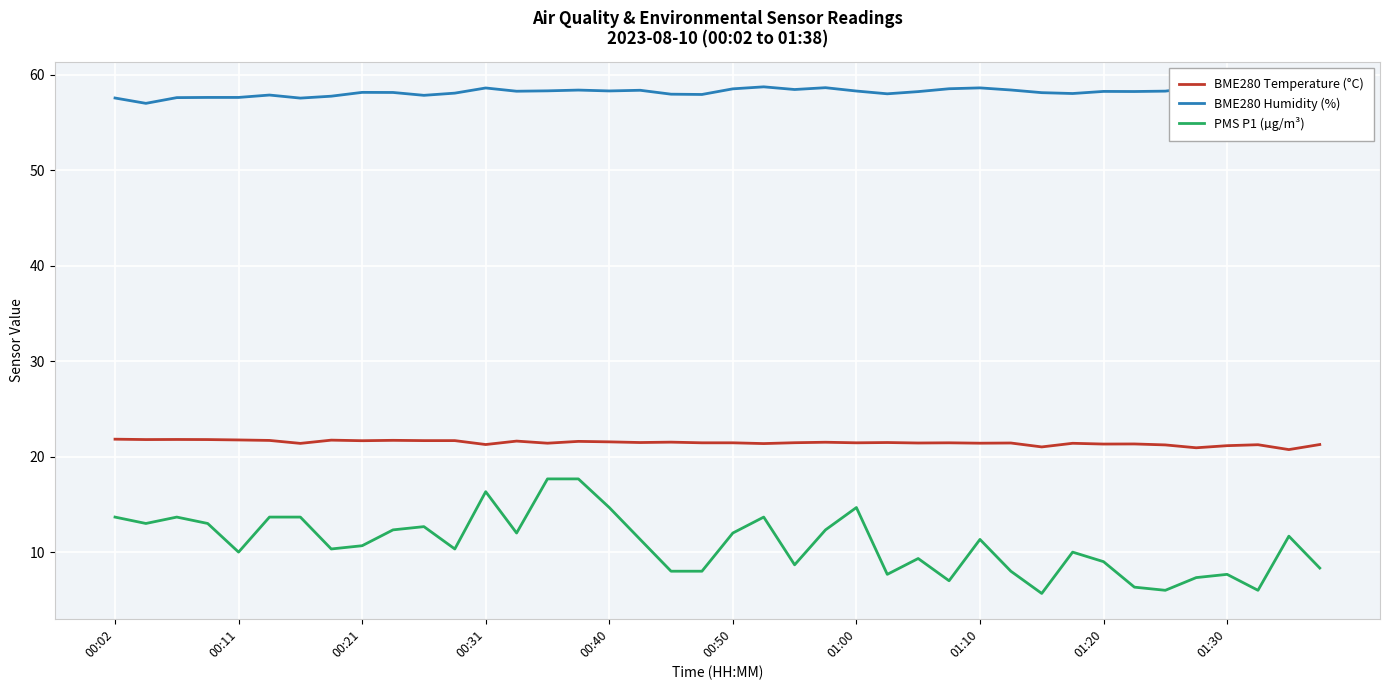

Which series has the largest total across all categories?

BME280 Humidity (%)